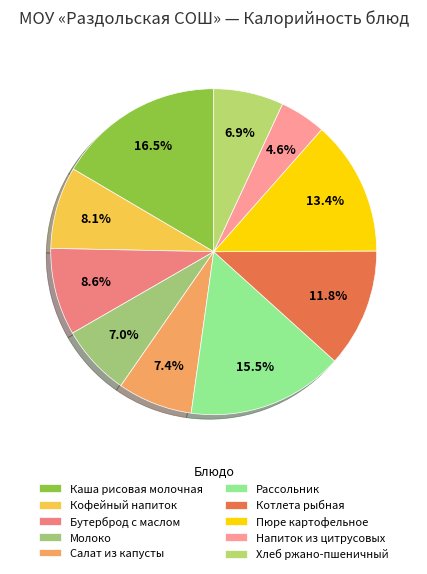

What percentage is the Салат из капусты slice, to the nearest percent?

7%